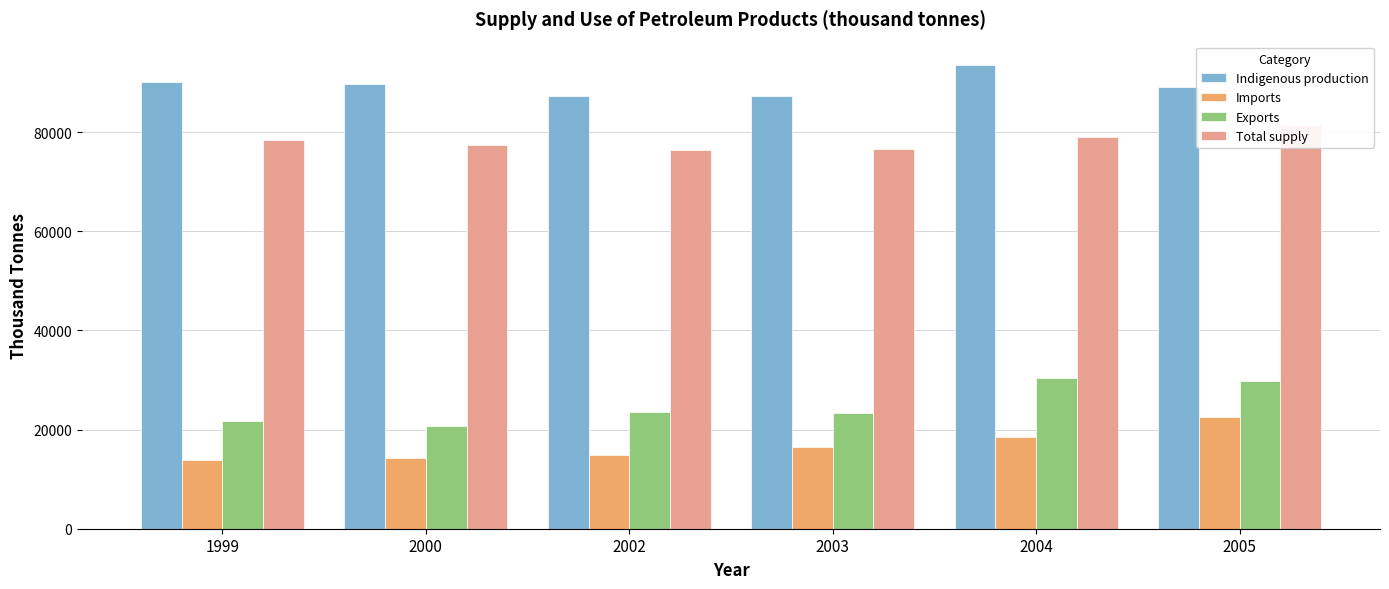

Is it true that Imports equals 14212.1 at 2000?

True